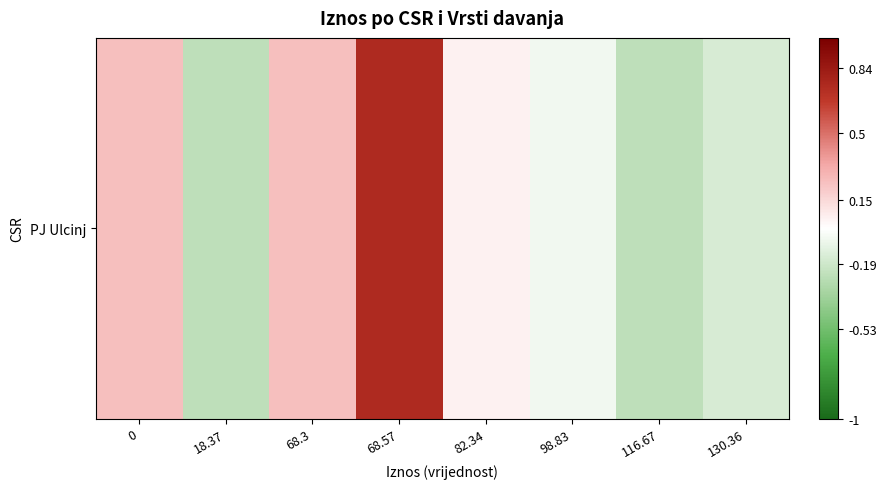

Read the value at 0.

0.2